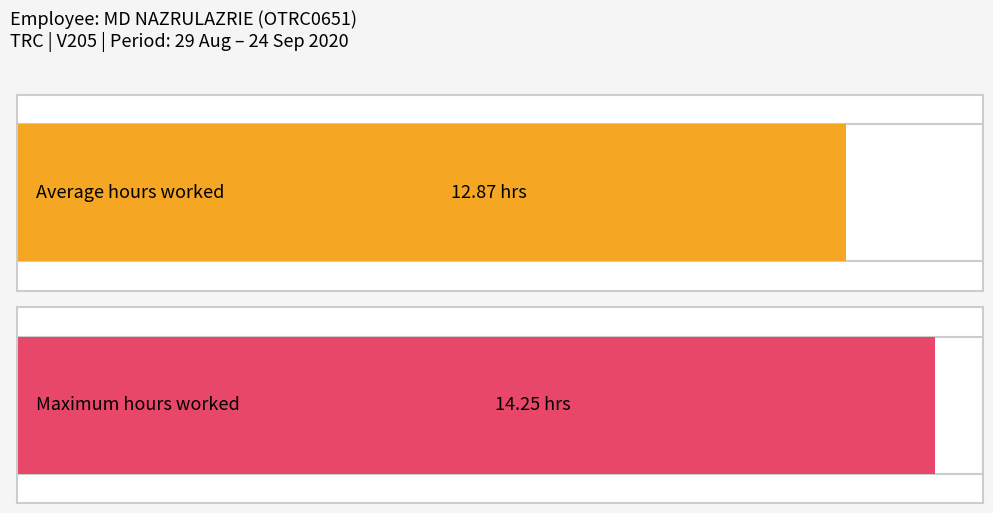

Are the bars horizontal?

Yes